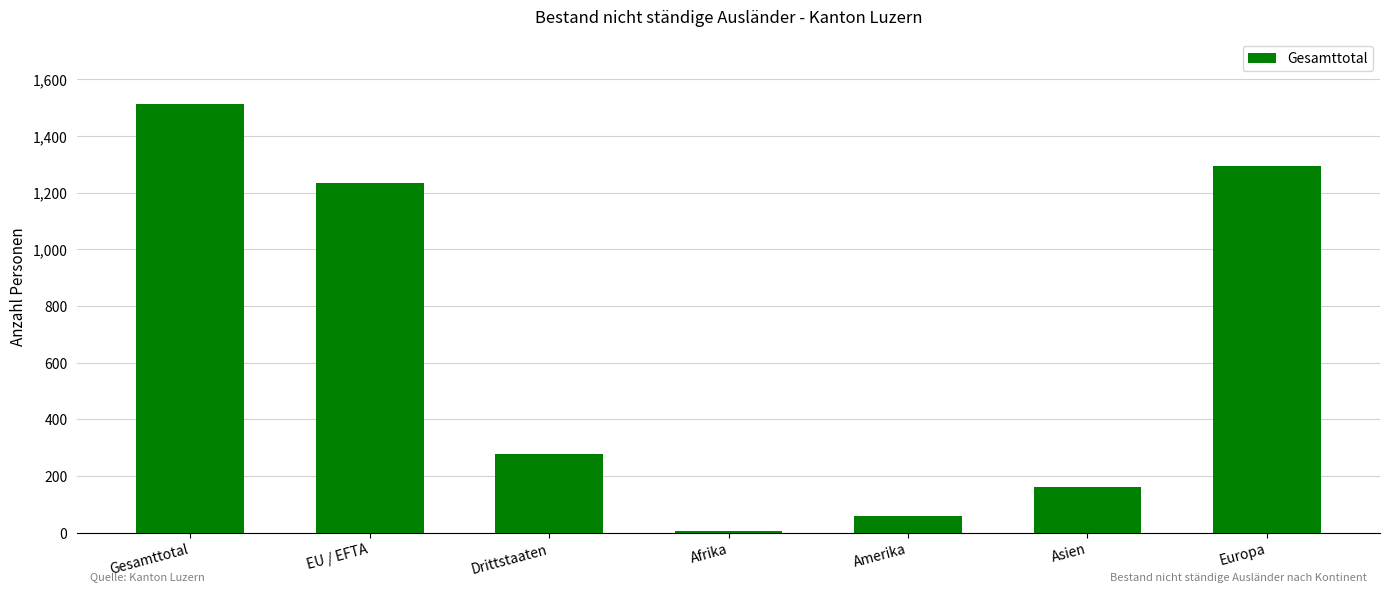

Which label corresponds to the largest value in the chart?

Gesamttotal